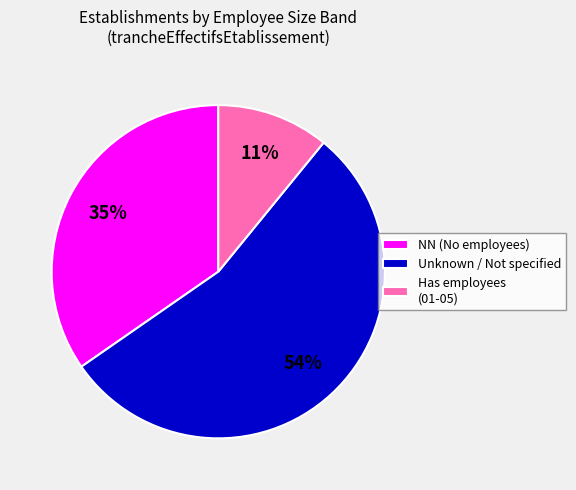

Do NN (No employees) and Has employees (01-05) together represent more than half of the pie?

No